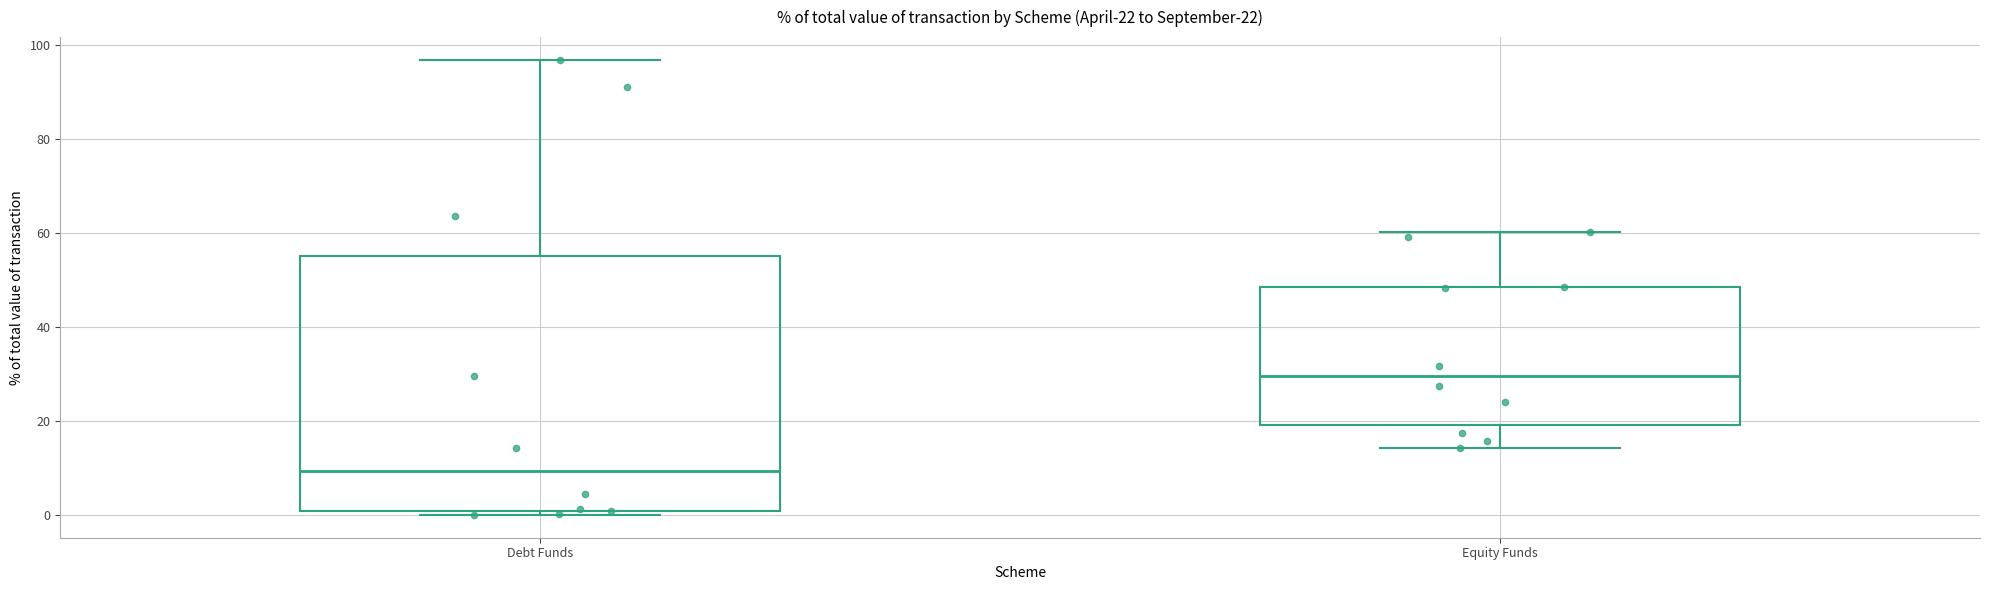

Which box is the tallest, from its lower edge to its upper edge?

Debt Funds